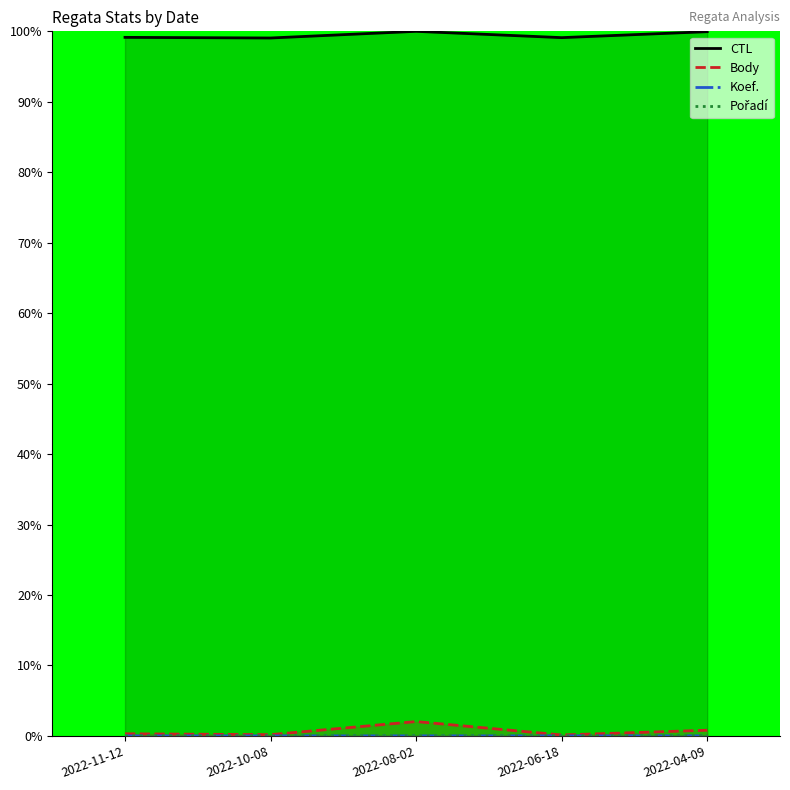

Where is the first local maximum for CTL?

2022-08-02